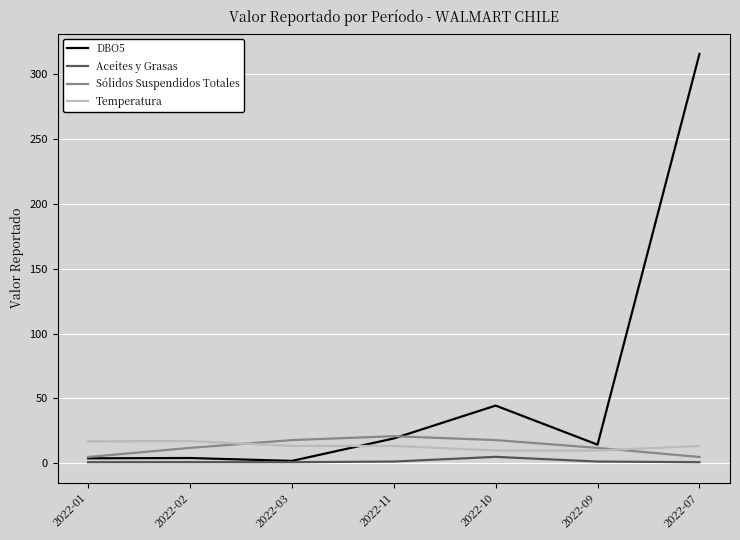

True or false: Aceites y Grasas and Temperatura intersect in this chart.

False